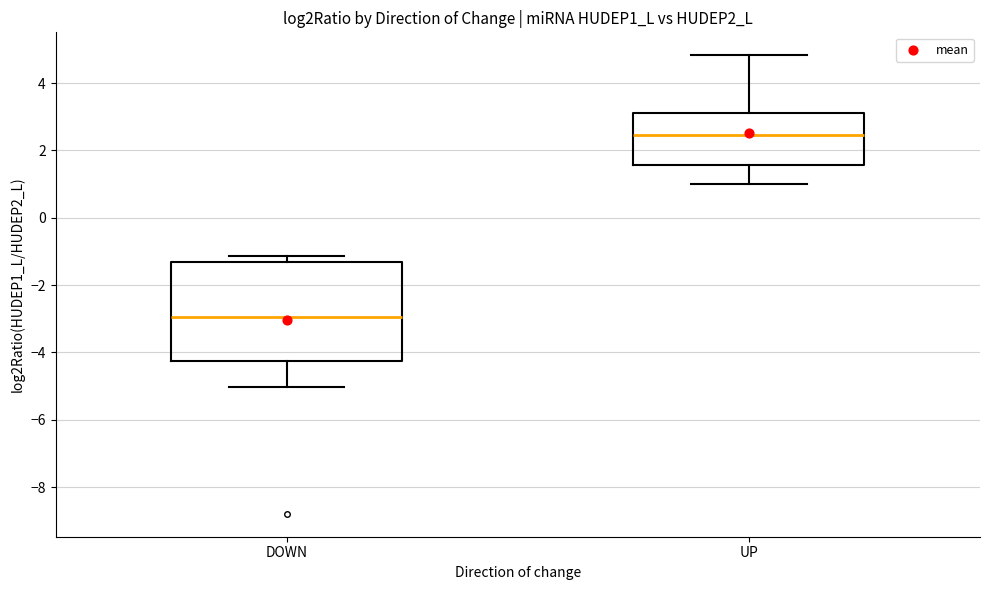

Which box is the tallest, from its lower edge to its upper edge?

DOWN